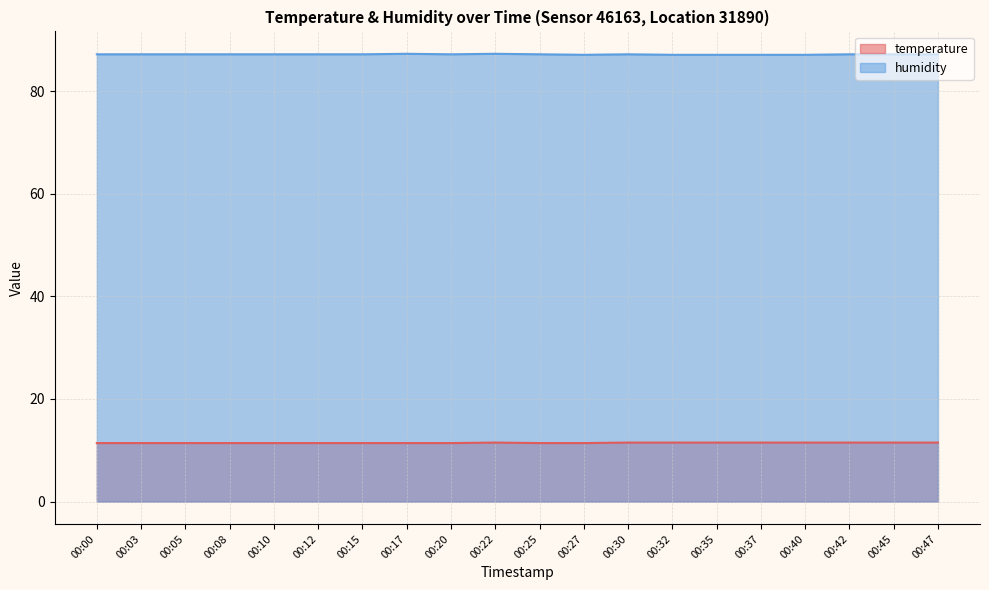

Reading left to right, transcribe all the data shown in this chart.

temperature: 11.4	11.4	11.4	11.4	11.4	11.4	11.4	11.4	11.4	11.5	11.4	11.4	11.5	11.5	11.5	11.5	11.5	11.5	11.5	11.5
humidity: 87.2	87.2	87.2	87.2	87.2	87.2	87.2	87.3	87.2	87.3	87.2	87.1	87.2	87.1	87.1	87.1	87.1	87.2	87.2	87.2